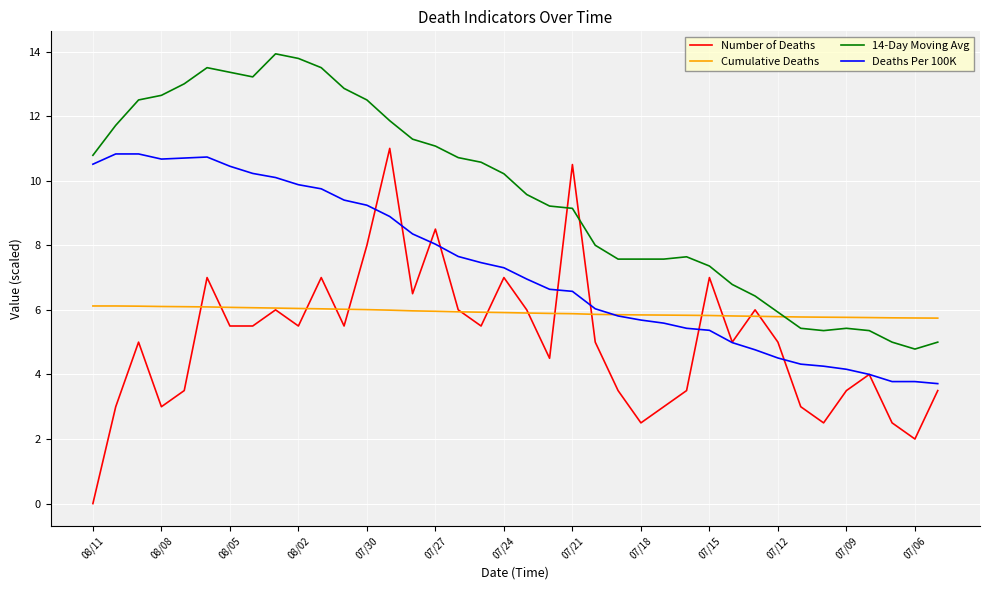

Which series has the largest total across all categories?

14-Day Moving Avg